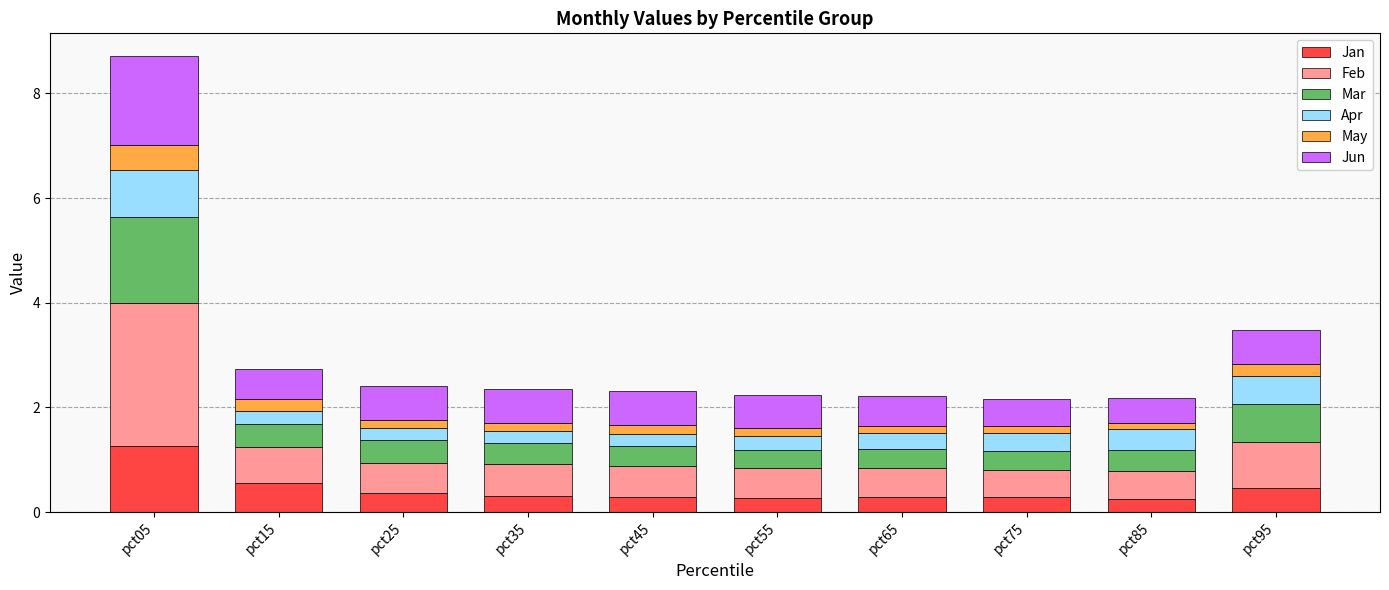

Which category has the highest value in the Jan series?

pct05